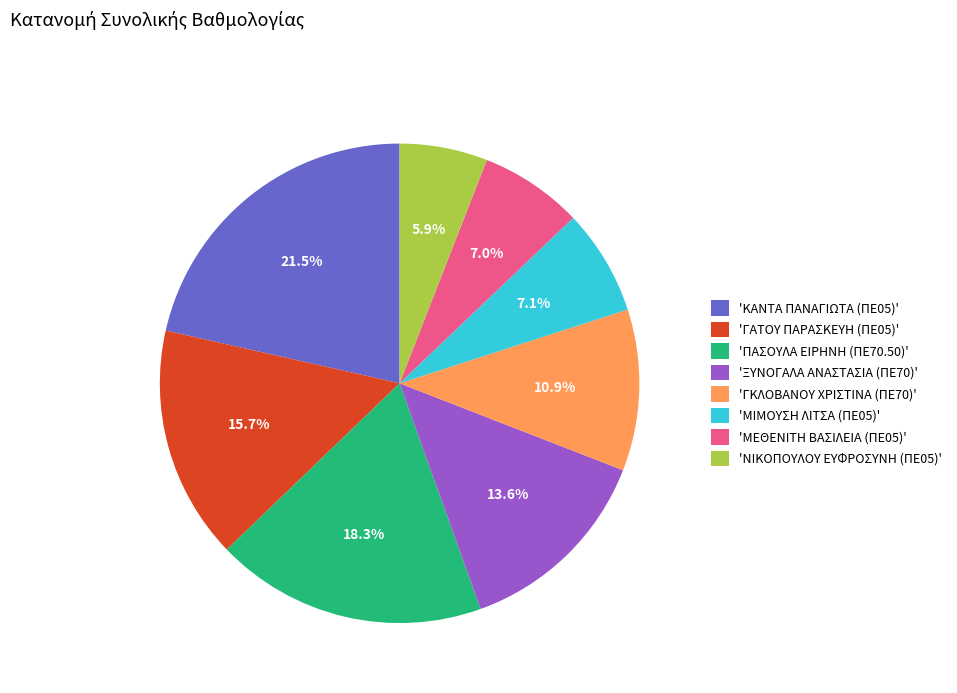

Which has a higher value, 'ΓΚΛΟΒΑΝΟΥ ΧΡΙΣΤΙΝΑ (ΠΕ70)' or 'ΜΕΘΕΝΙΤΗ ΒΑΣΙΛΕΙΑ (ΠΕ05)'?

'ΓΚΛΟΒΑΝΟΥ ΧΡΙΣΤΙΝΑ (ΠΕ70)'